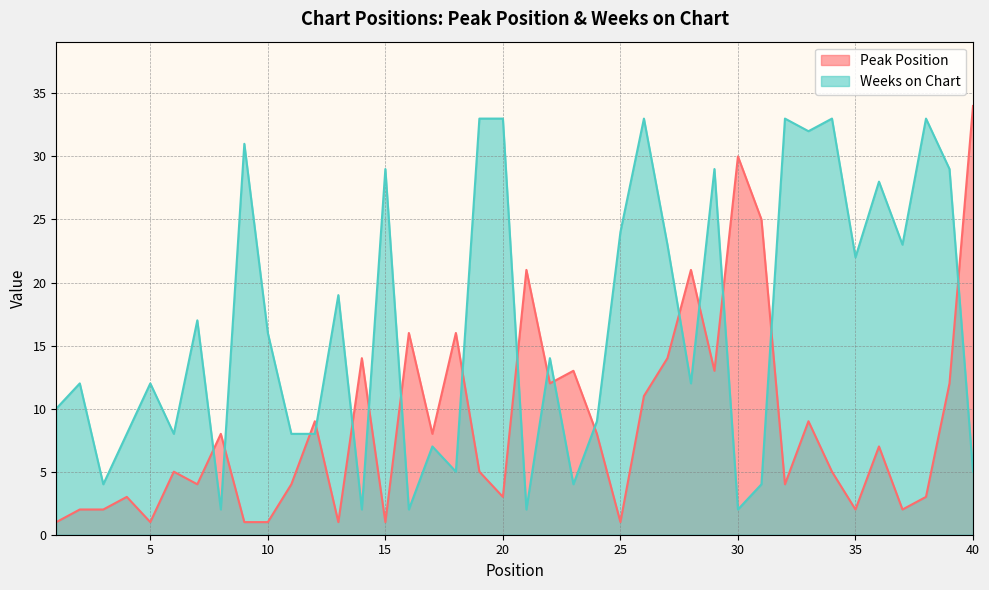

How many times do Peak Position and Weeks on Chart cross each other?

17